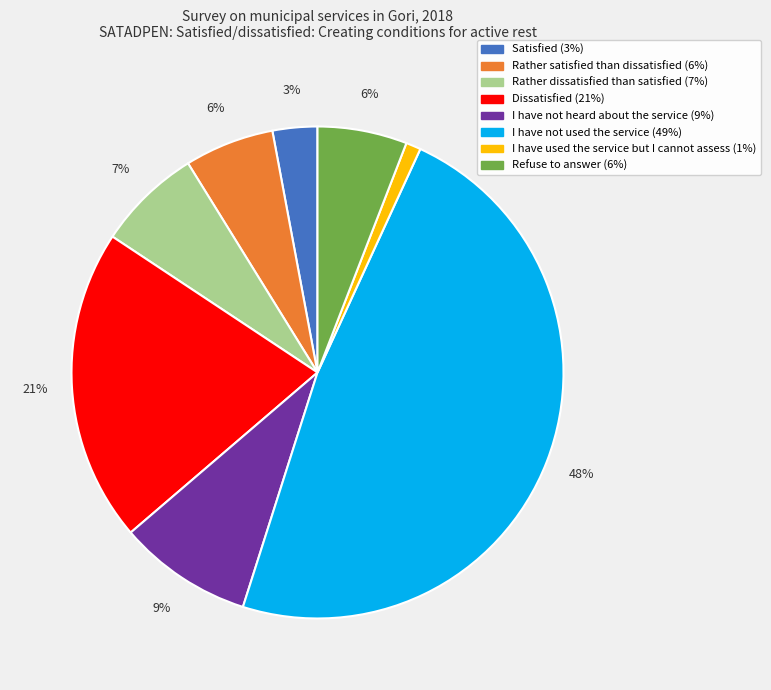

Combined, do Rather satisfied than dissatisfied and Refuse to answer account for over 50%?

No